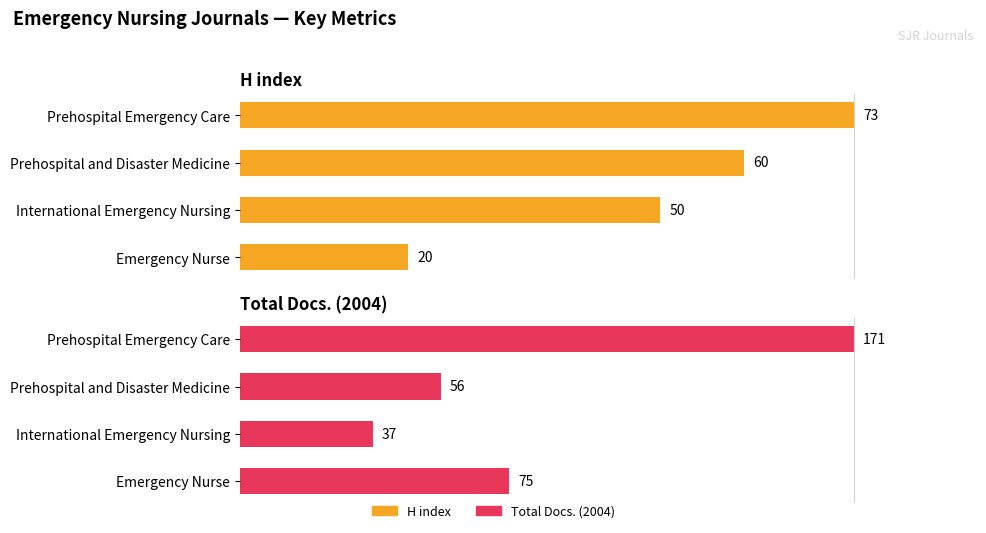

At 0, list the series in order from smallest to largest.

H index, Total Docs. (2004)